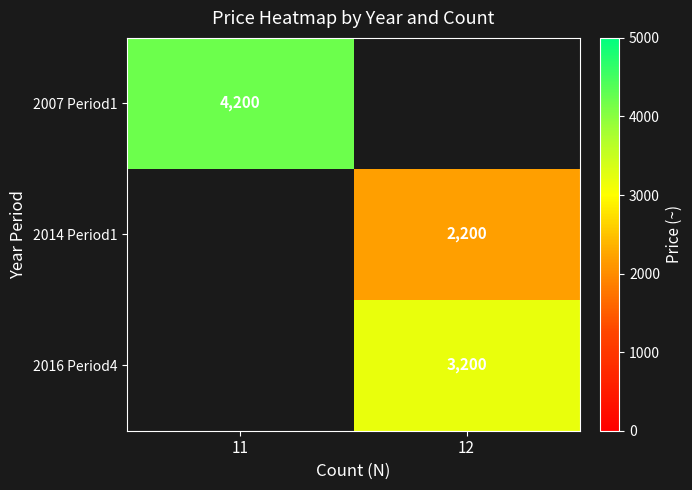

Is the value of 2014 Period1 at 12 greater than the value of 2016 Period4 at 12?

No